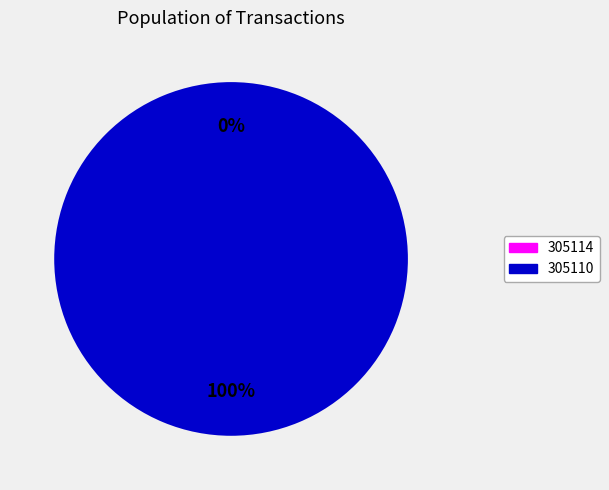

What is the largest slice in the pie chart?

305110